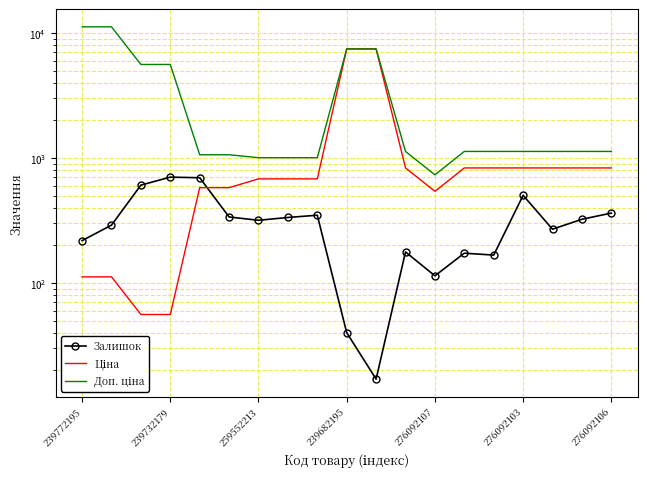

Is this an area chart (filled region under the line)?

No